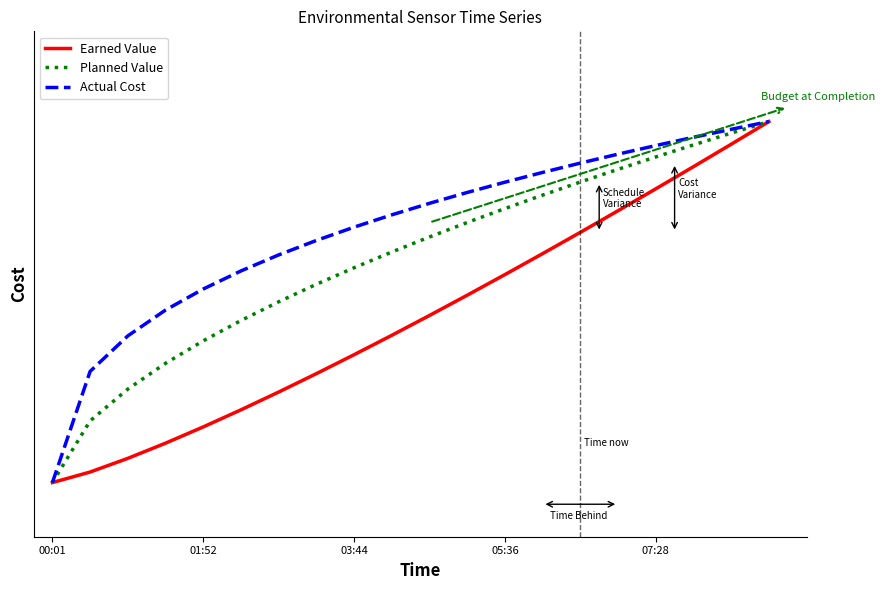

Is this an area chart (filled region under the line)?

No